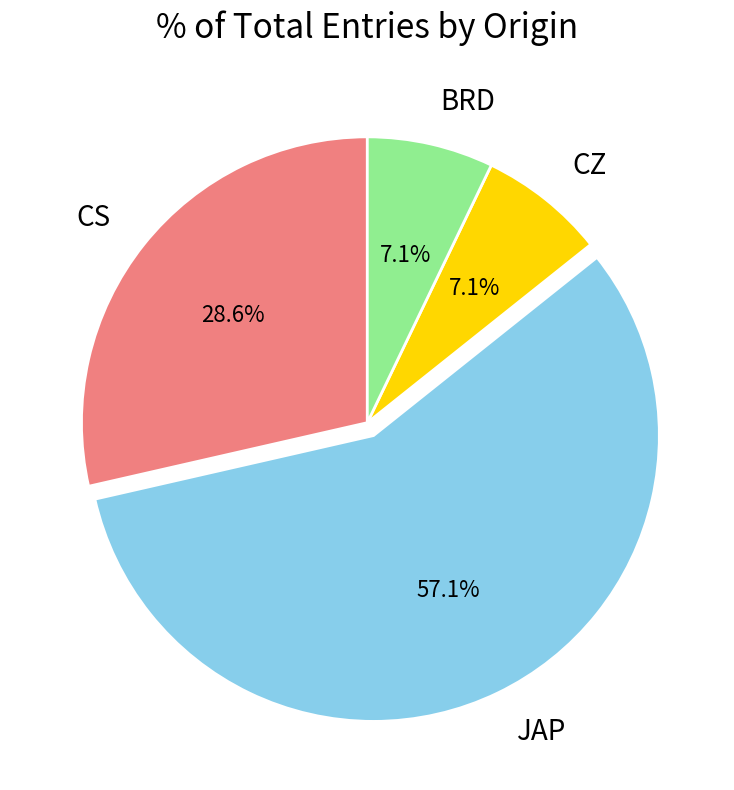

How many slices are in this pie chart?

4